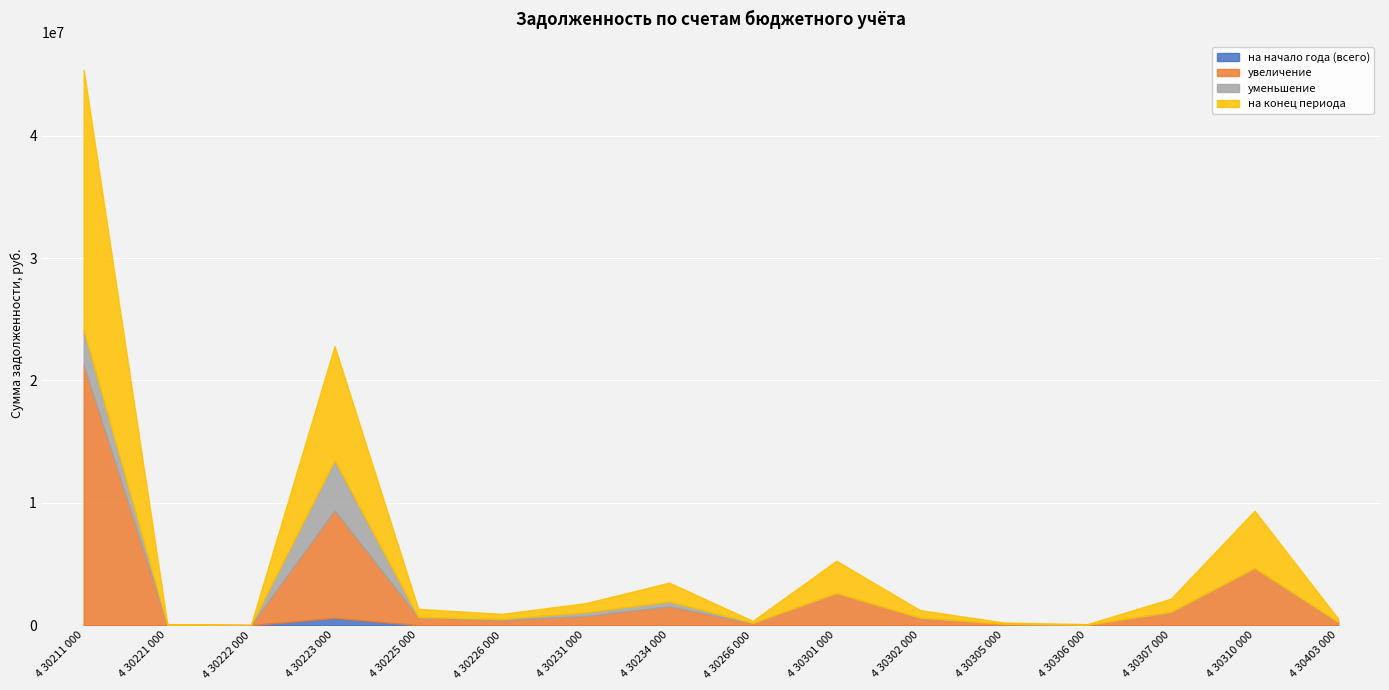

What is the label of the 13th point from the right?

4 30223 000